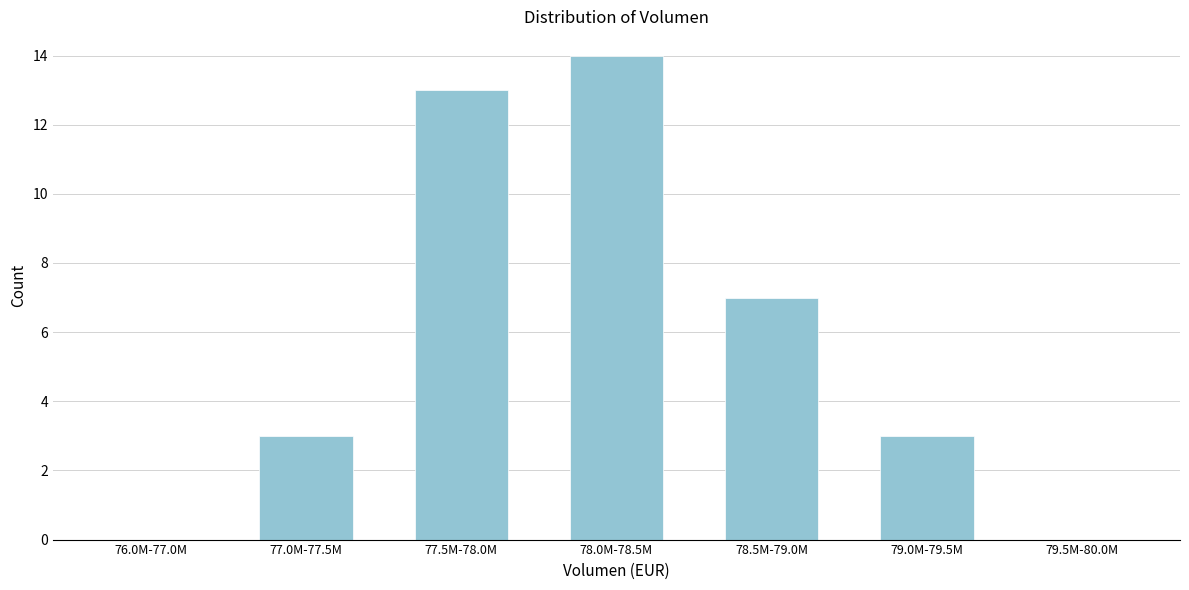

Reading right to left, extract all data points from this chart.

79.5M-80.0M=0	79.0M-79.5M=3	78.5M-79.0M=7	78.0M-78.5M=14	77.5M-78.0M=13	77.0M-77.5M=3	76.0M-77.0M=0